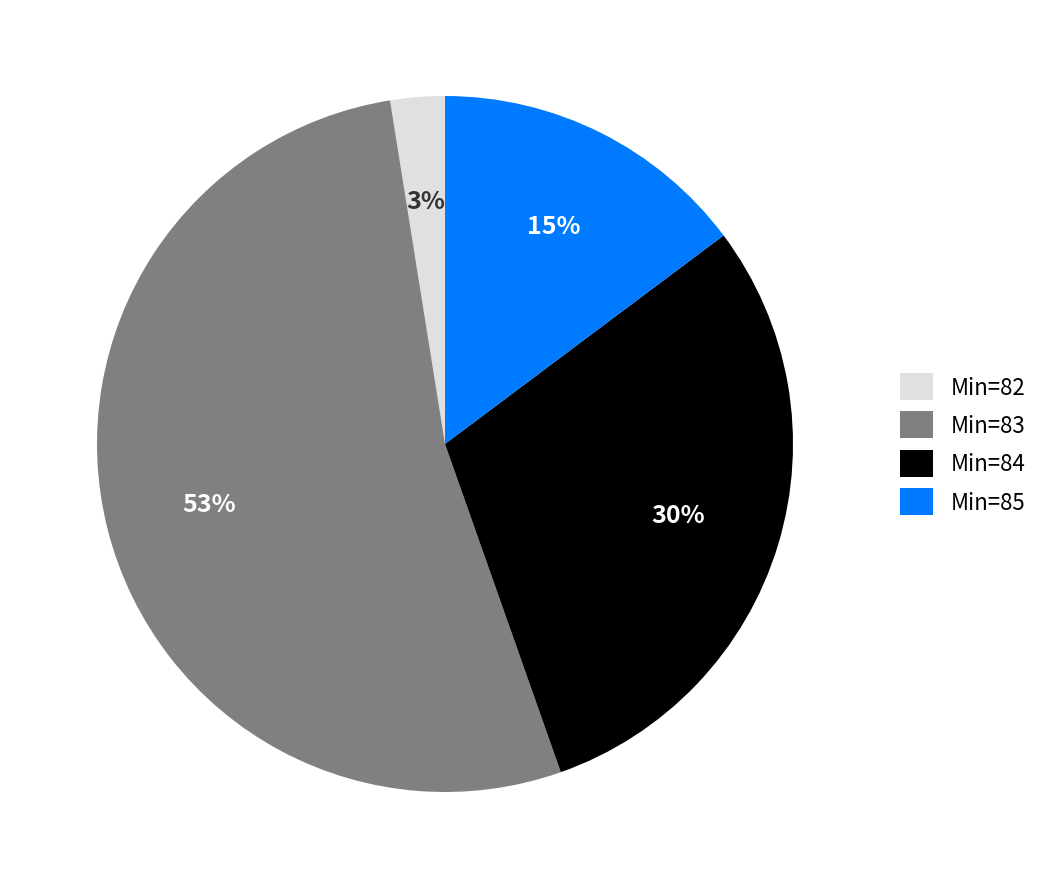

Is the sum of Min=82 and Min=85 greater than half?

No